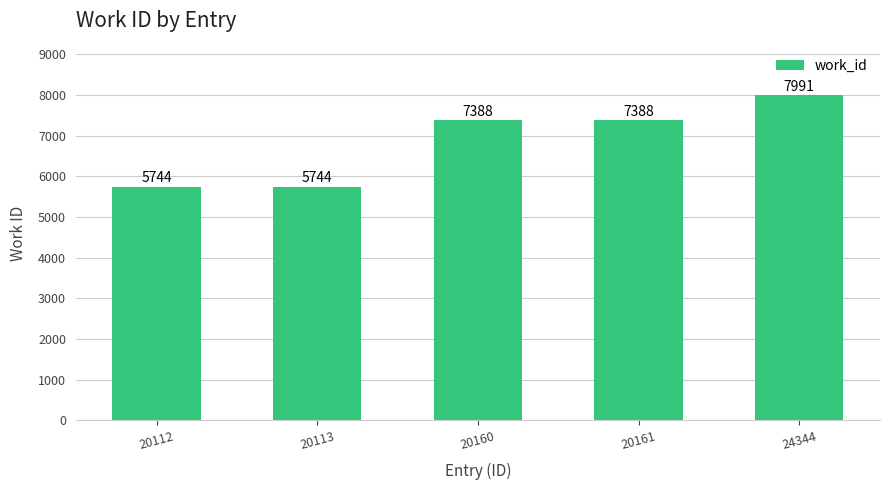

What is the difference between the values at 20161 and 24344?

603